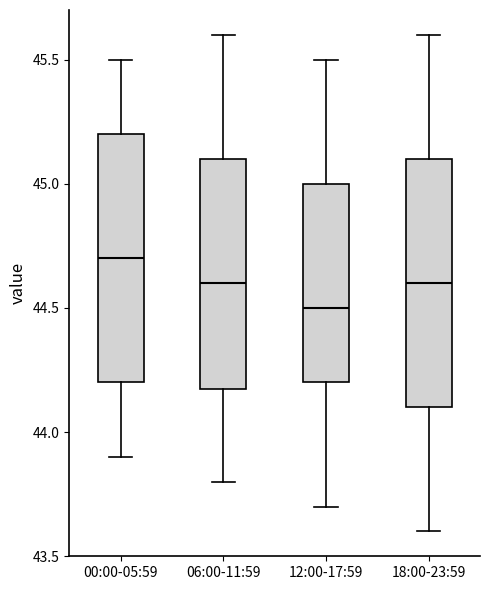

Reading left to right, transcribe this box plot: for each box, give where its median line is, the range the box spans, and where its two whiskers end, as read against the y-axis. The values are not printed on the chart, so give them approximately, as read against the axis.

00:00-05:59: median 44.7, box 44.2 to 45.2, whiskers 43.9 to 45.5
06:00-11:59: median 44.6, box 44.2 to 45.1, whiskers 43.8 to 45.6
12:00-17:59: median 44.5, box 44.2 to 45.0, whiskers 43.7 to 45.5
18:00-23:59: median 44.6, box 44.1 to 45.1, whiskers 43.6 to 45.6